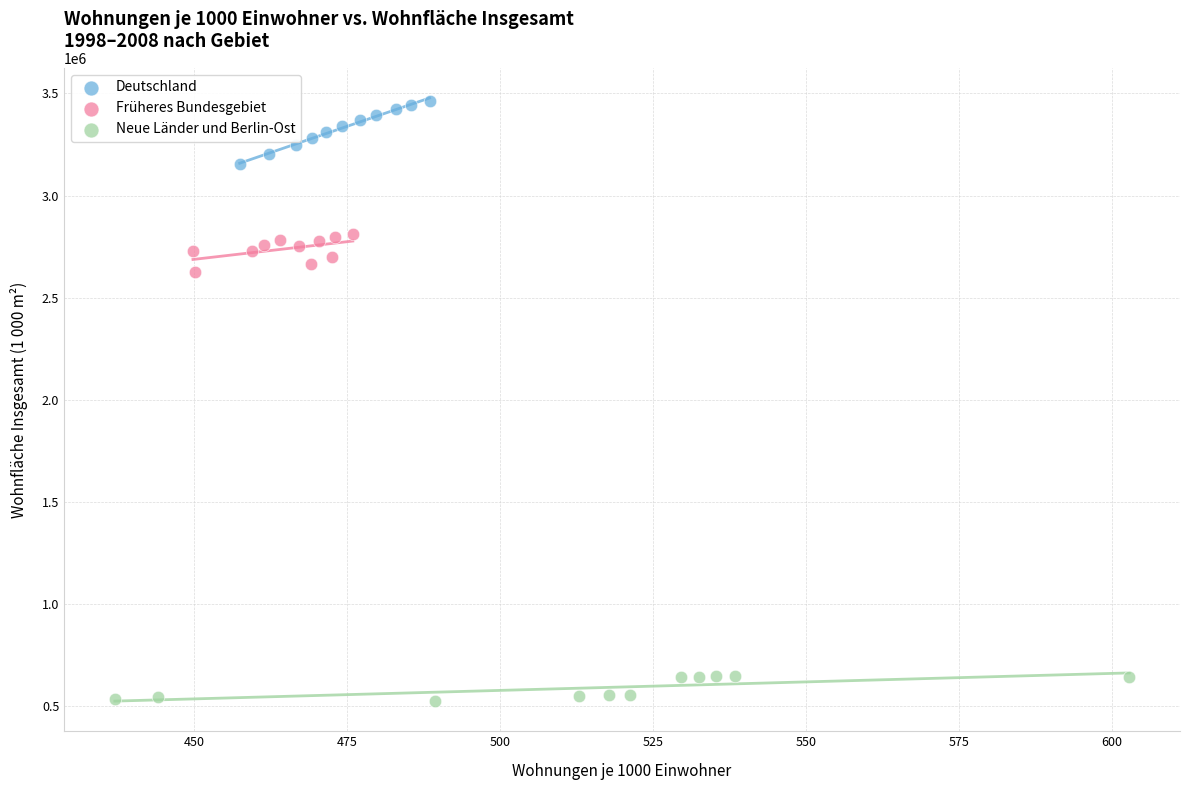

Which series contains the highest Y value?

Deutschland